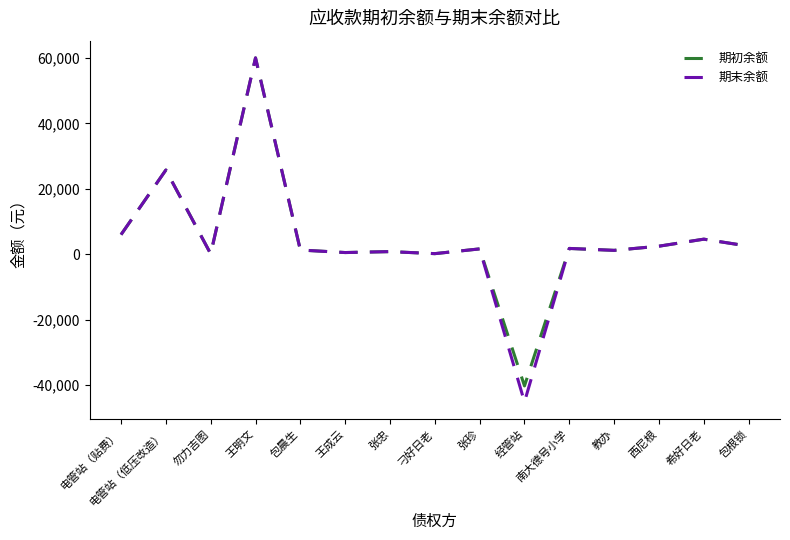

What is the smallest value displayed?

-45095.5